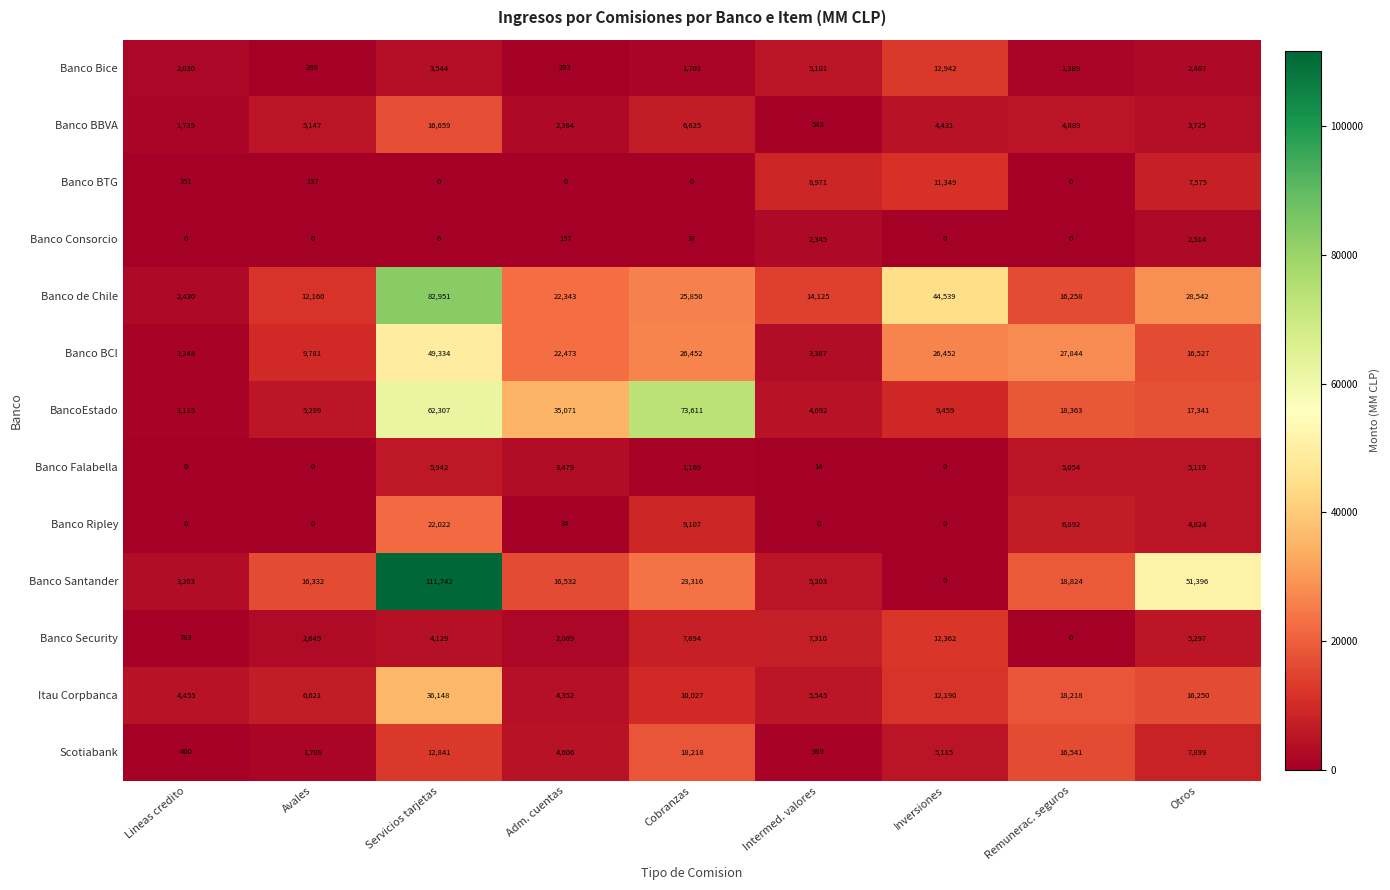

Which series has the widest spread of values?

Banco Santander